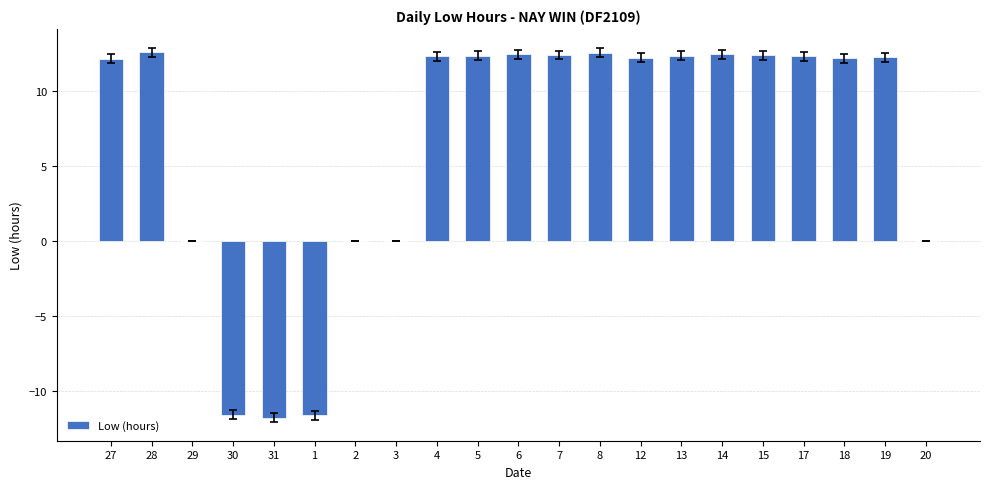

What is the ratio of the value at 18 to the value at 15?

1.0